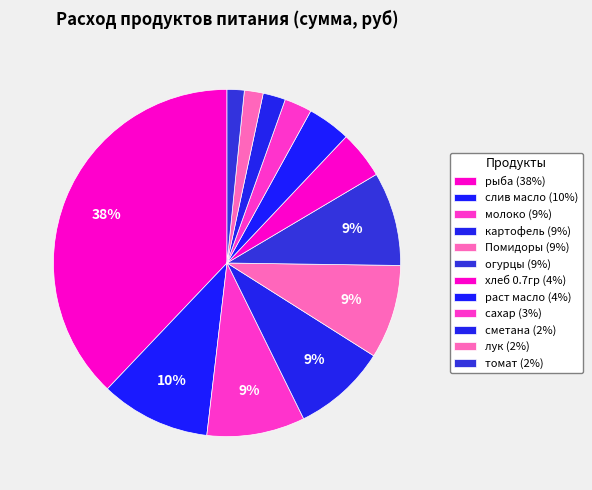

Does слив масло represent more than half of the total?

No